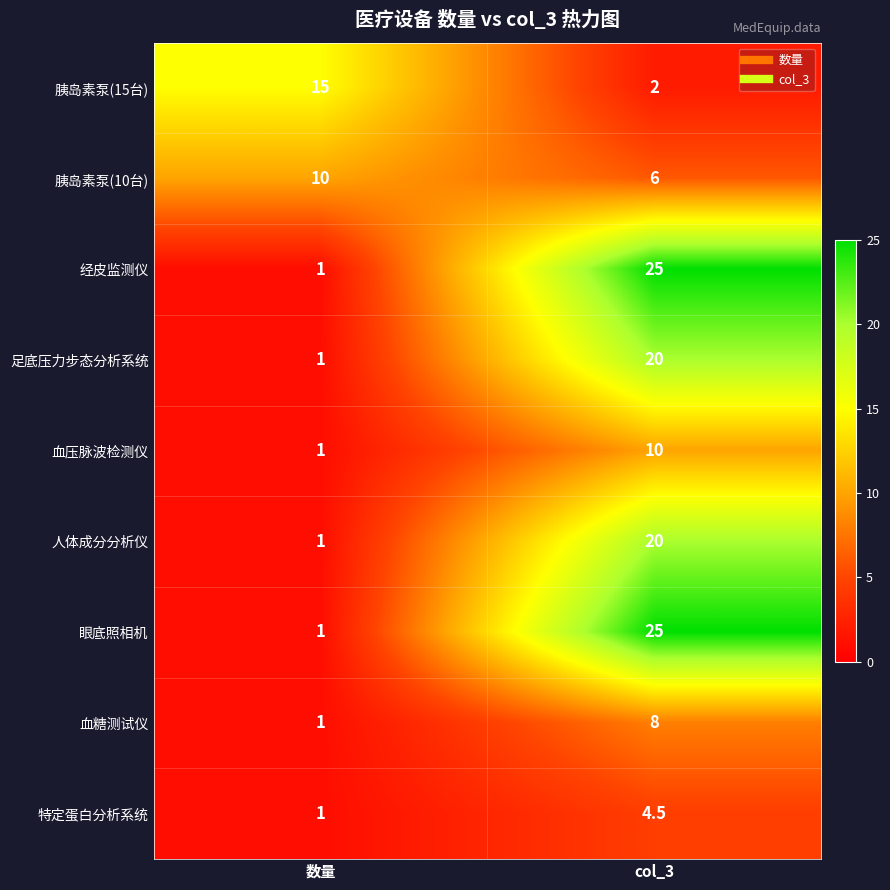

List the labels in order of 人体成分分析仪 value, smallest first.

数量, col_3